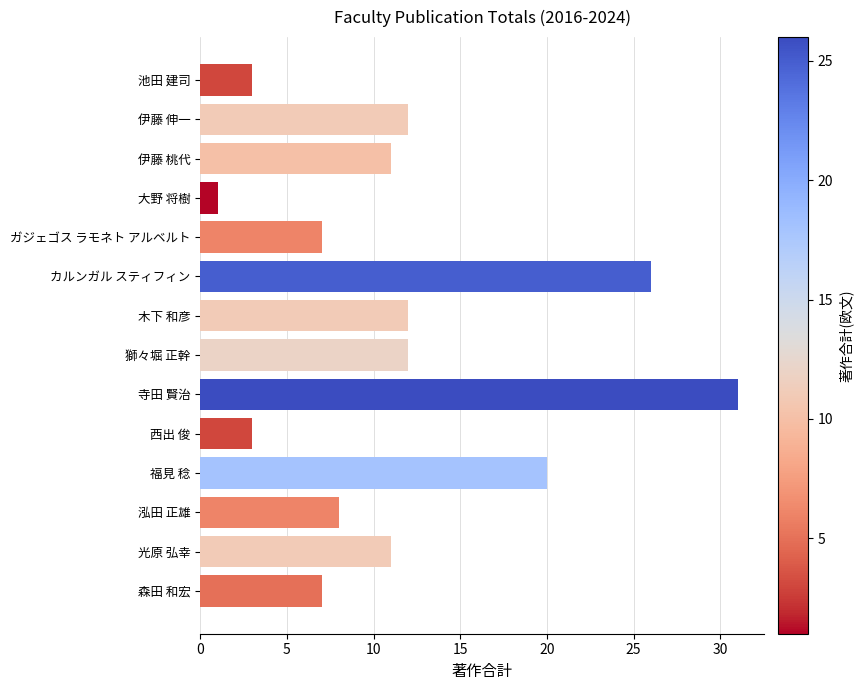

Read the value at 寺田 賢治.

31